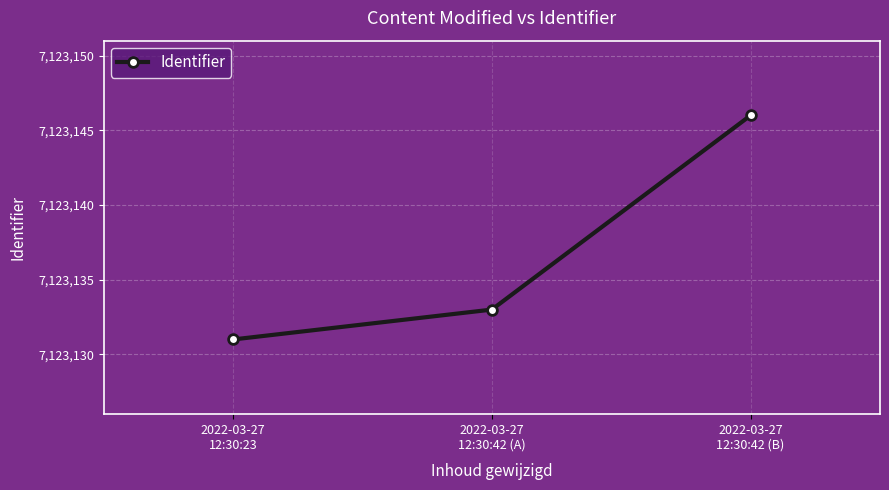

At which category does the chart reach its peak across all series?

2022-03-27
12:30:42 (B)